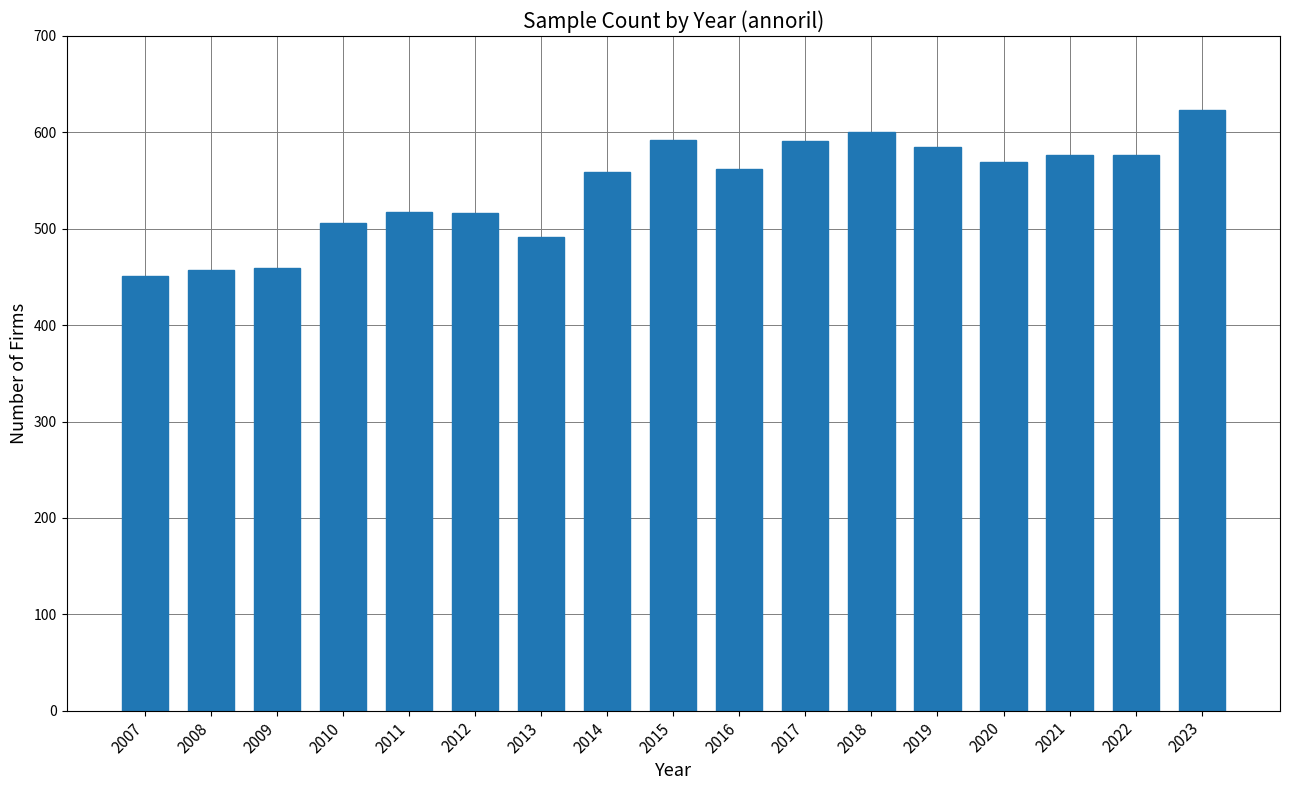

What is the ratio of the value at 2012 to the value at 2017?

0.9